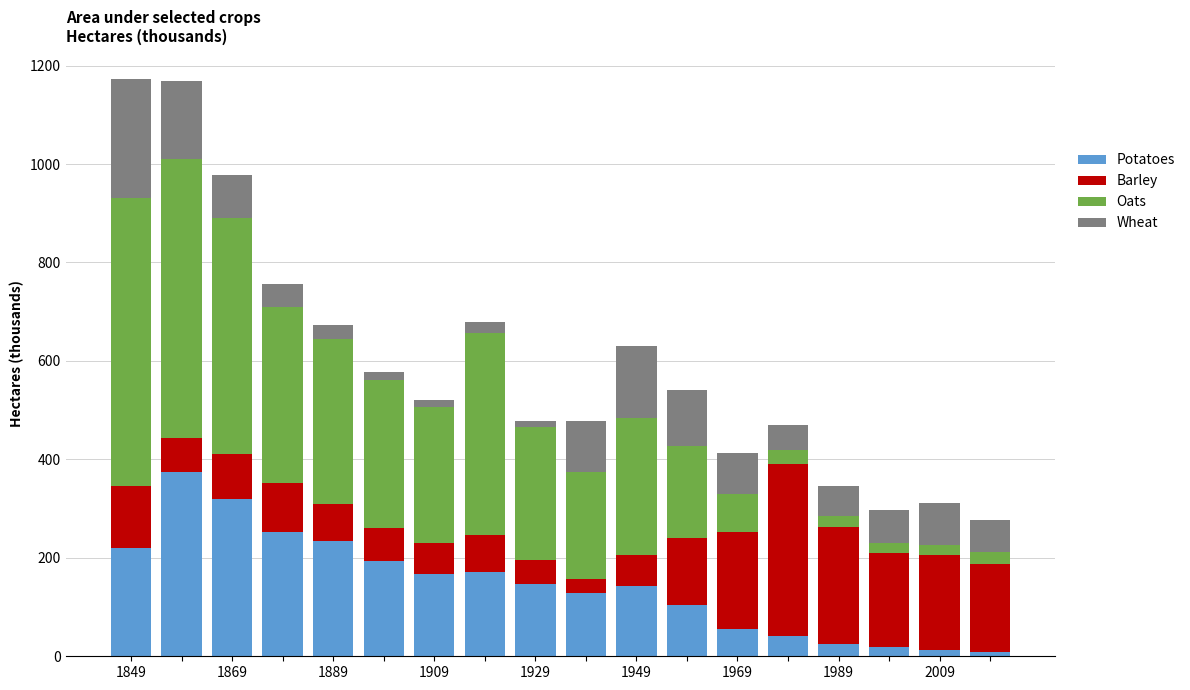

What is the label of the 15th bar from the right?

1909